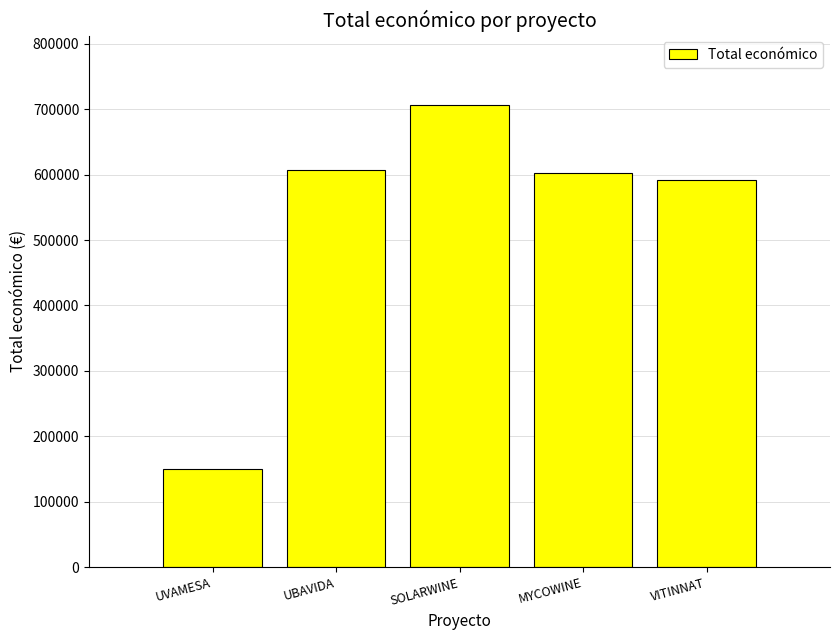

How many bars are there in total?

5